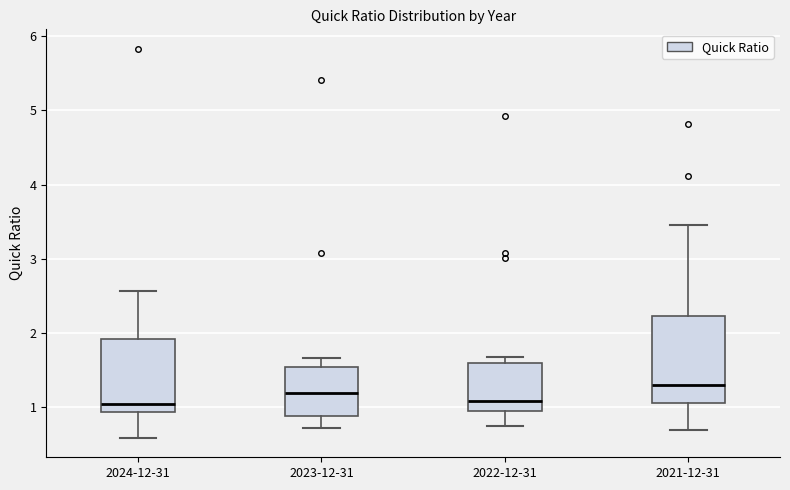

Reading left to right, transcribe this box plot: for each box, give where its median line is, the range the box spans, and where its two whiskers end, as read against the y-axis. The values are not printed on the chart, so give them approximately, as read against the axis.

2024-12-31: median 1.0, box 0.9 to 1.9, whiskers 0.6 to 2.6
2023-12-31: median 1.2, box 0.9 to 1.6, whiskers 0.7 to 1.7
2022-12-31: median 1.1, box 1.0 to 1.6, whiskers 0.8 to 1.7
2021-12-31: median 1.3, box 1.1 to 2.2, whiskers 0.7 to 3.5